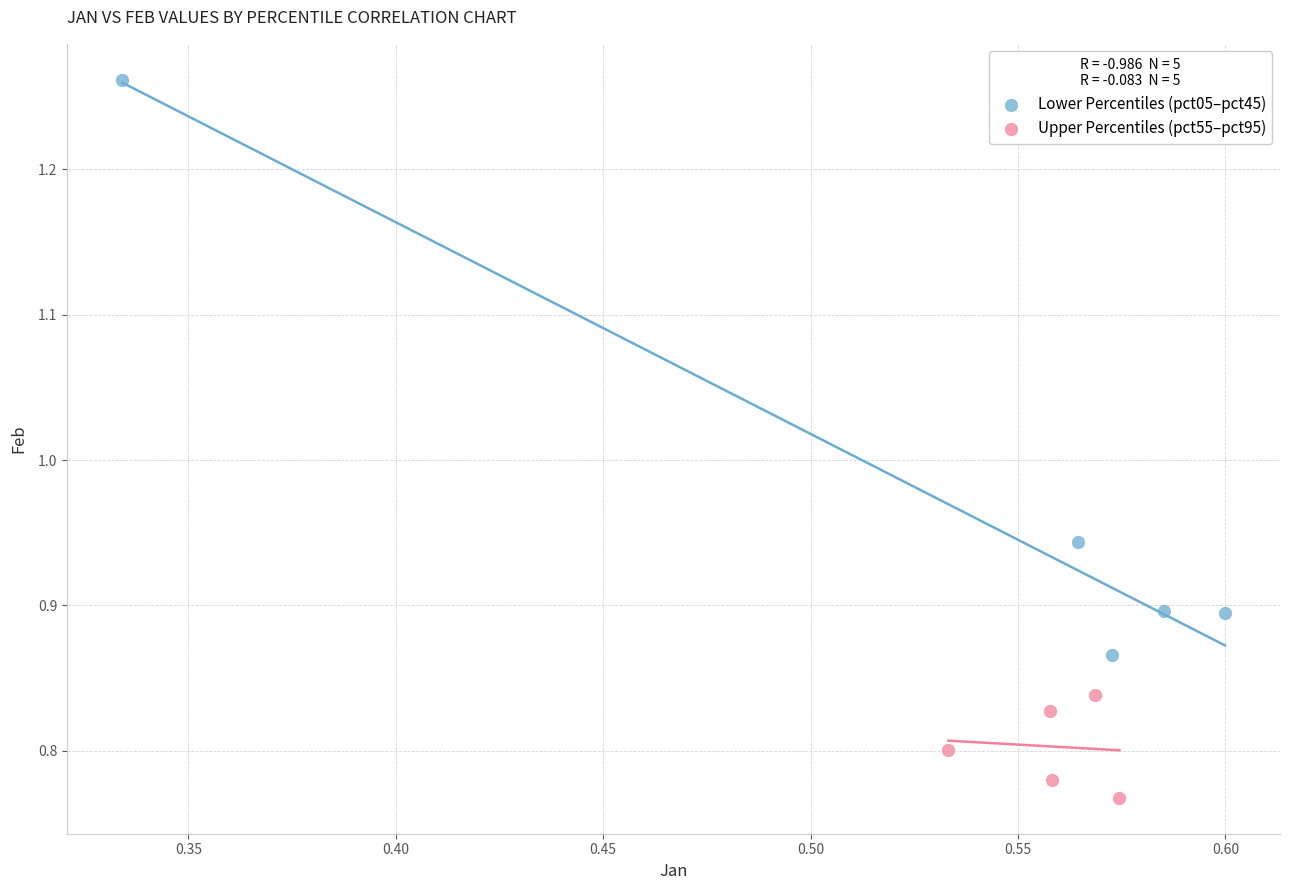

What are all the series names shown in the legend?

Lower Percentiles (pct05–pct45), Upper Percentiles (pct55–pct95)